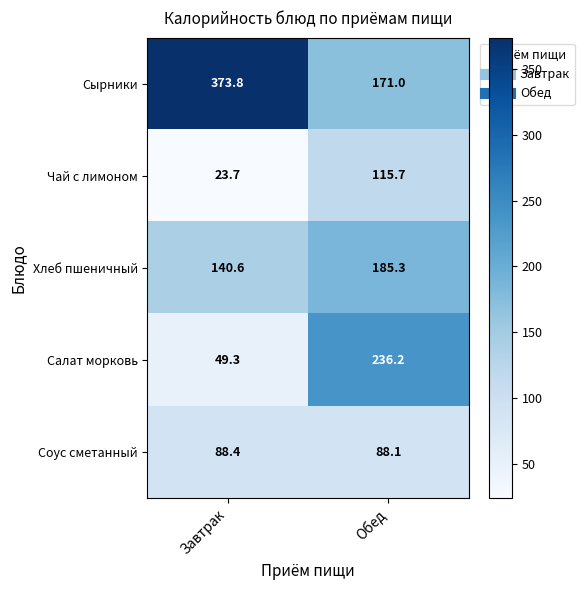

What is the sum of the Сырники values at Обед and Завтрак?

544.8